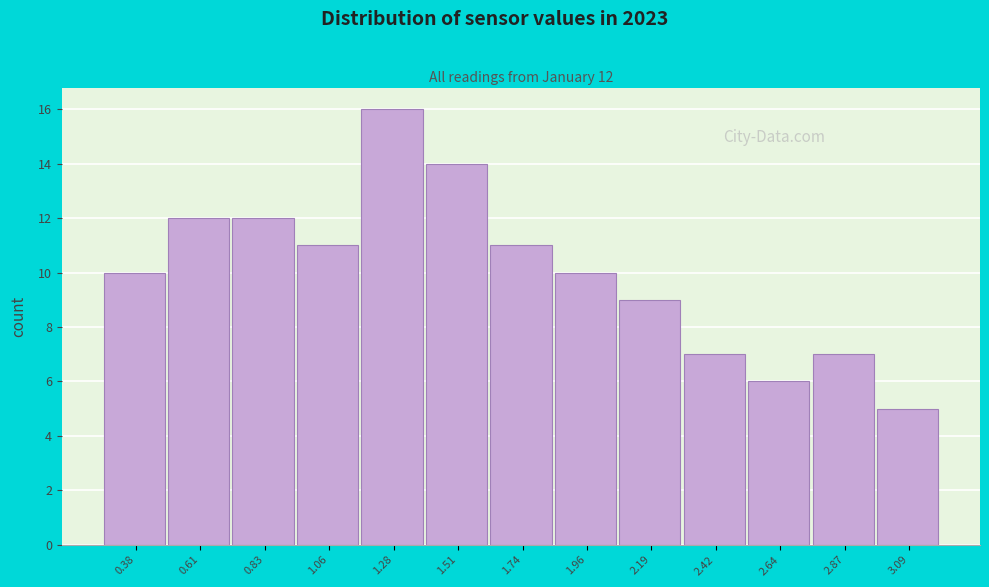

Reading left to right, transcribe all the data shown in this chart.

0.38=10	0.61=12	0.83=12	1.06=11	1.28=16	1.51=14	1.74=11	1.96=10	2.19=9	2.42=7	2.64=6	2.87=7	3.09=5